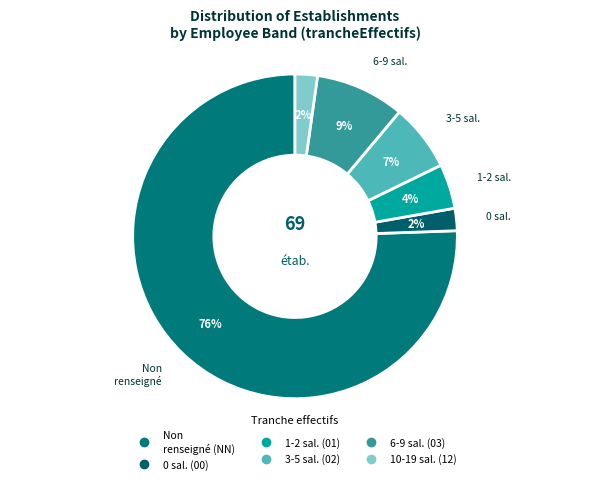

How many segments does this pie chart have?

6